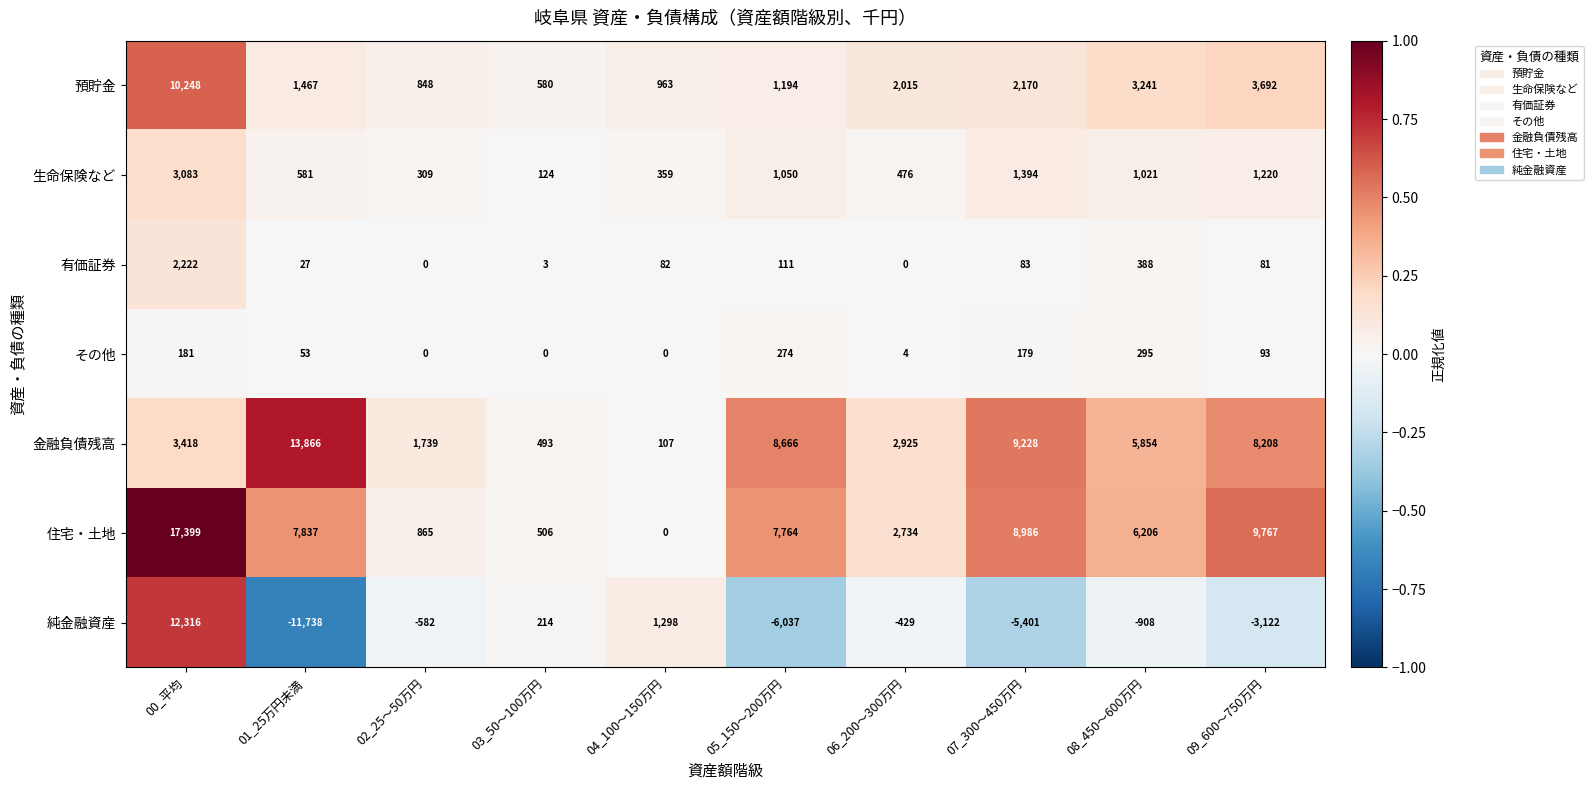

List the labels in order of 純金融資産 value, largest first.

00_平均, 04_100～150万円, 03_50～100万円, 06_200～300万円, 02_25～50万円, 08_450～600万円, 09_600～750万円, 07_300～450万円, 05_150～200万円, 01_25万円未満